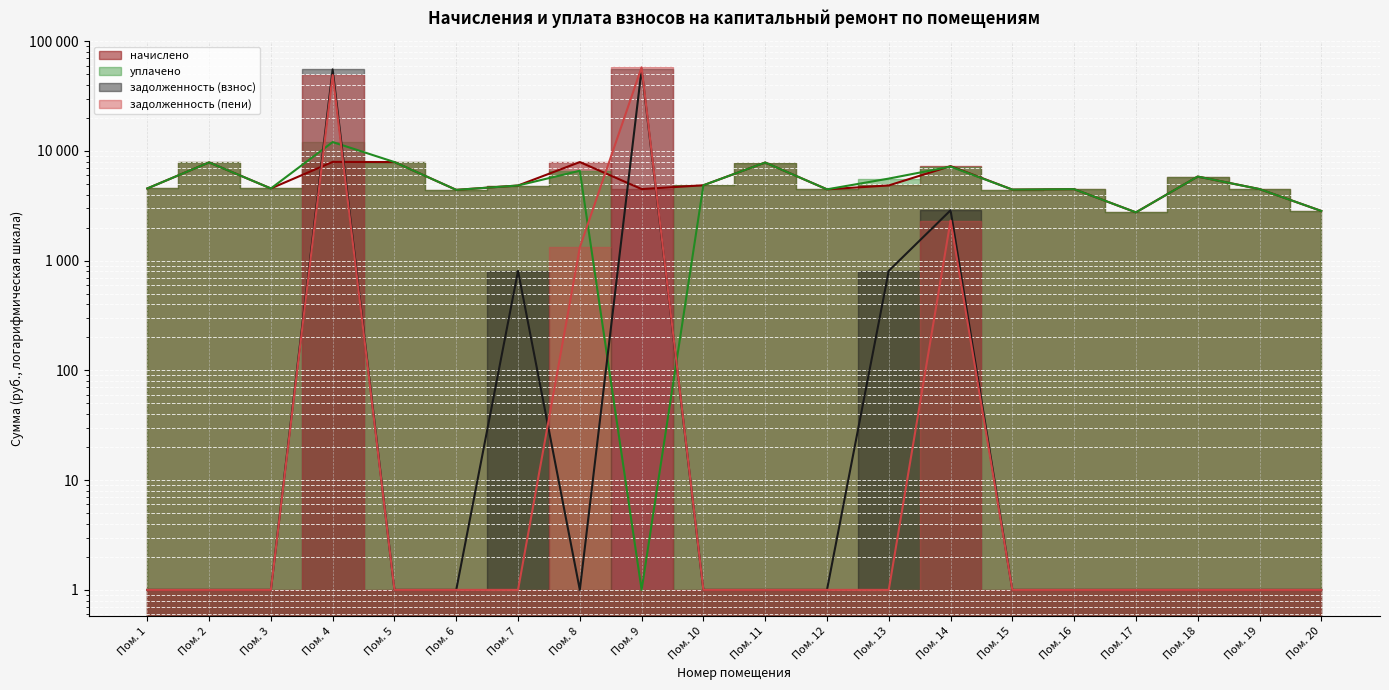

Which has a higher value, Пом. 10 or Пом. 15?

Пом. 10